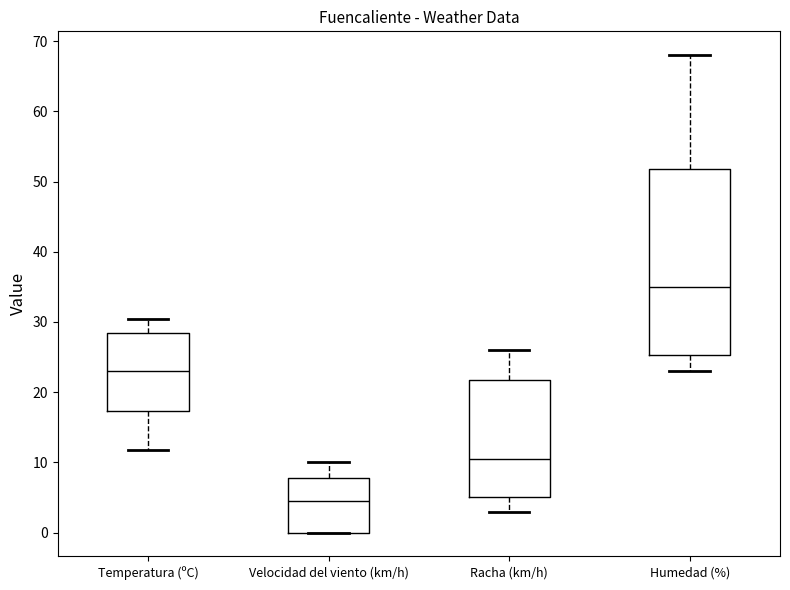

Which box is the tallest, from its lower edge to its upper edge?

Humedad (%)